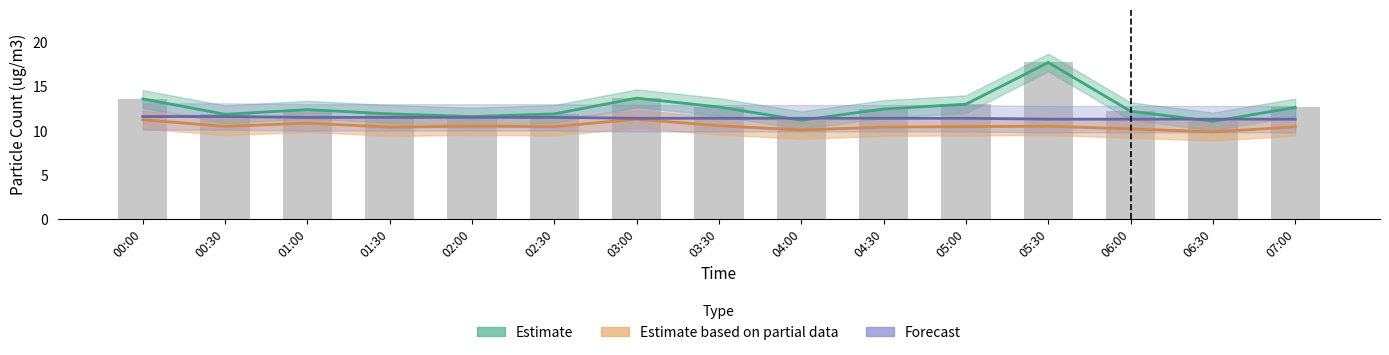

Rank the series by their average value, from lowest to highest.

Estimate based on partial data (SDS_P2), Forecast (Temp), Estimate (SDS_P1)